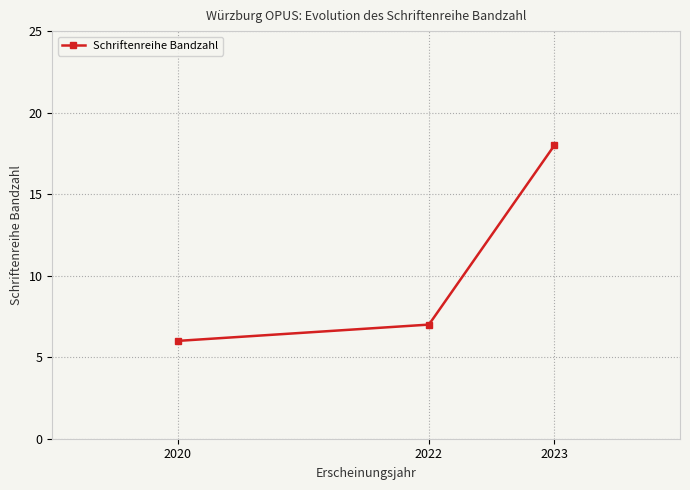

The chart shows a value of 7 at 2022. True or false?

True